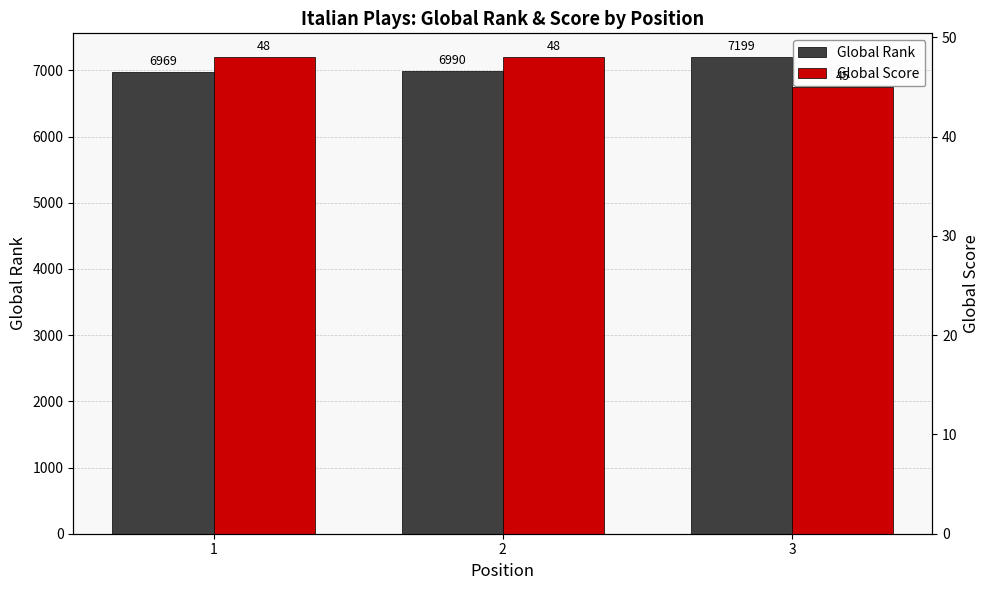

What is the spread (max minus min) of values at 2?

6942